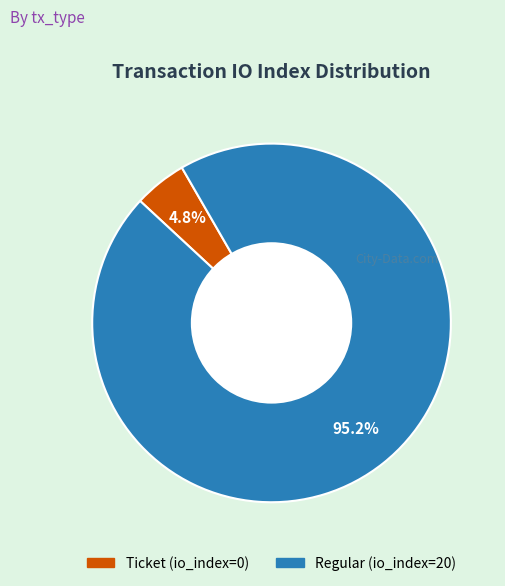

Which category has the biggest portion of the pie?

Regular